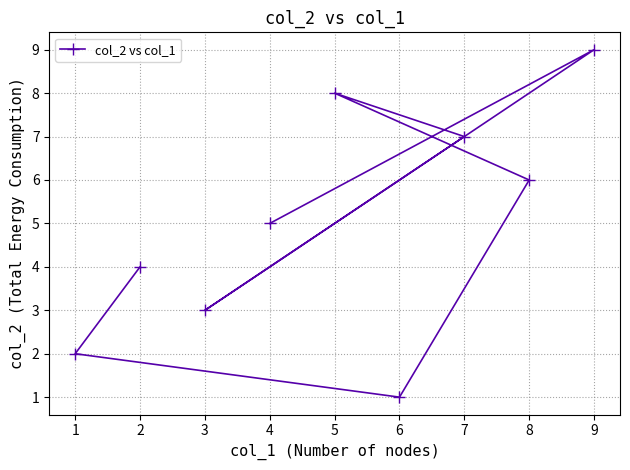

How many values are below 5?

4